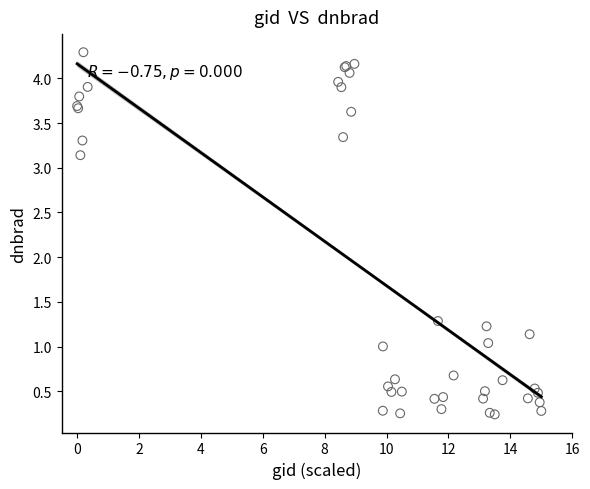

What Y value in the scatter plot is closest to 2?

1.3